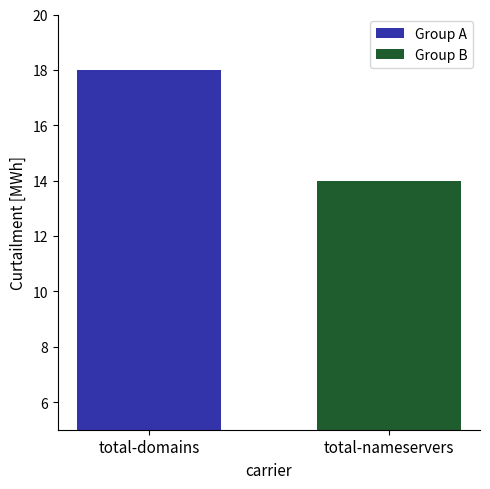

What is the value of the Group A bar at the 1st from the left?

18